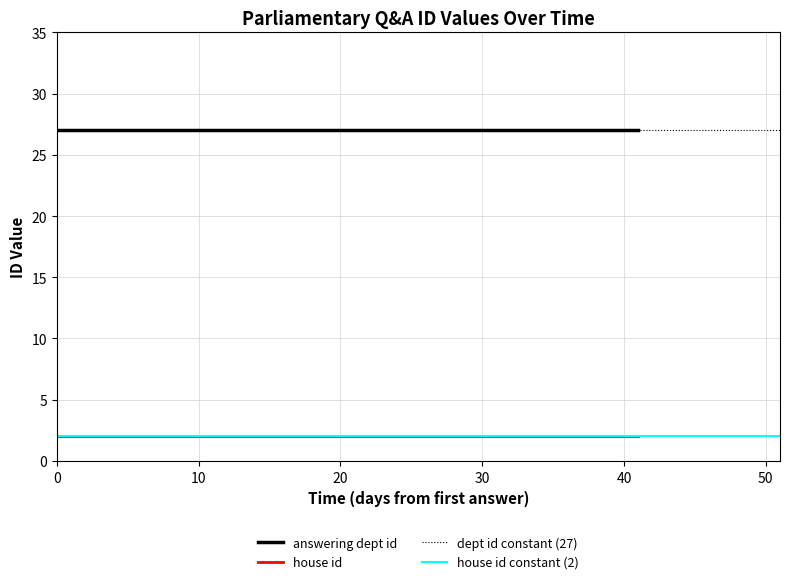

True or false: answering dept id has more than 0 points higher than both neighbors.

False